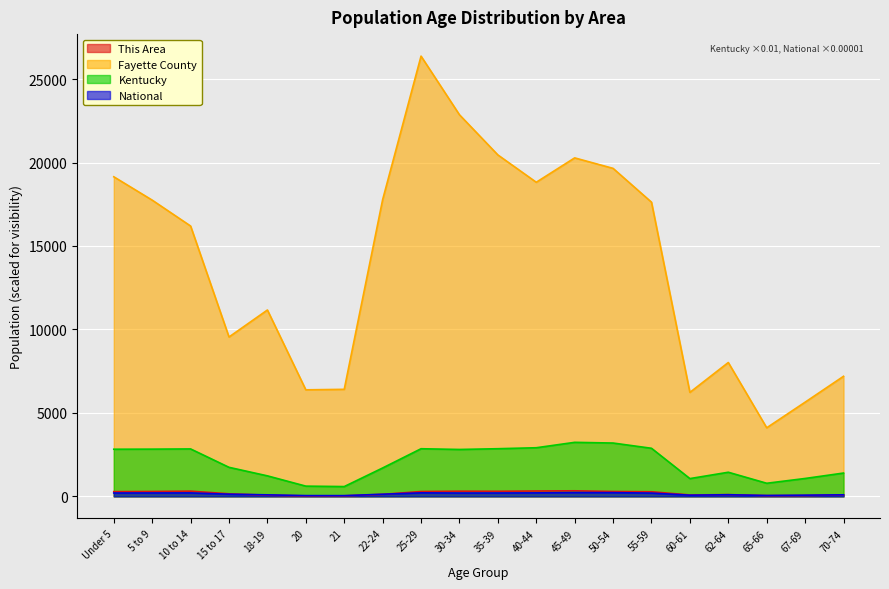

In Fayette County, how many points are lower than both neighbors (excluding endpoints)?

5